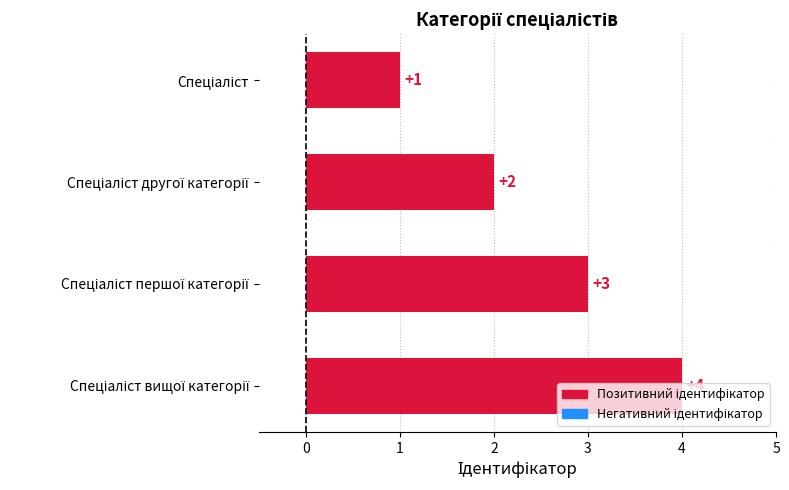

What is the difference between the maximum and minimum values?

3